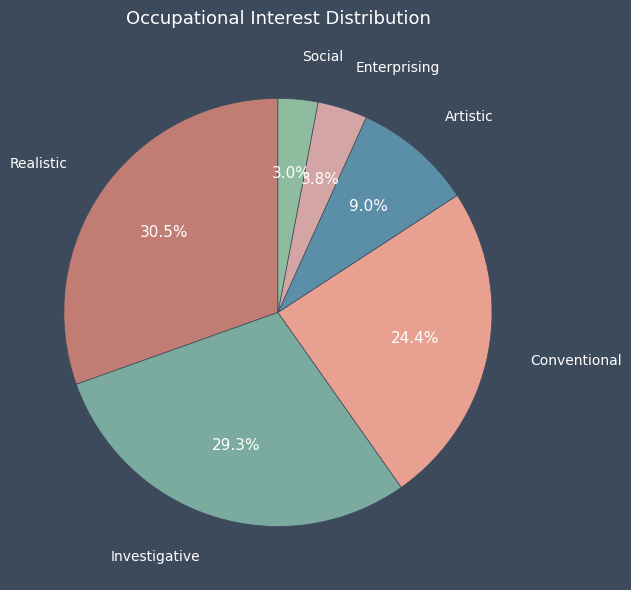

Combined, what portion of the pie is Enterprising and Investigative?

33.1%